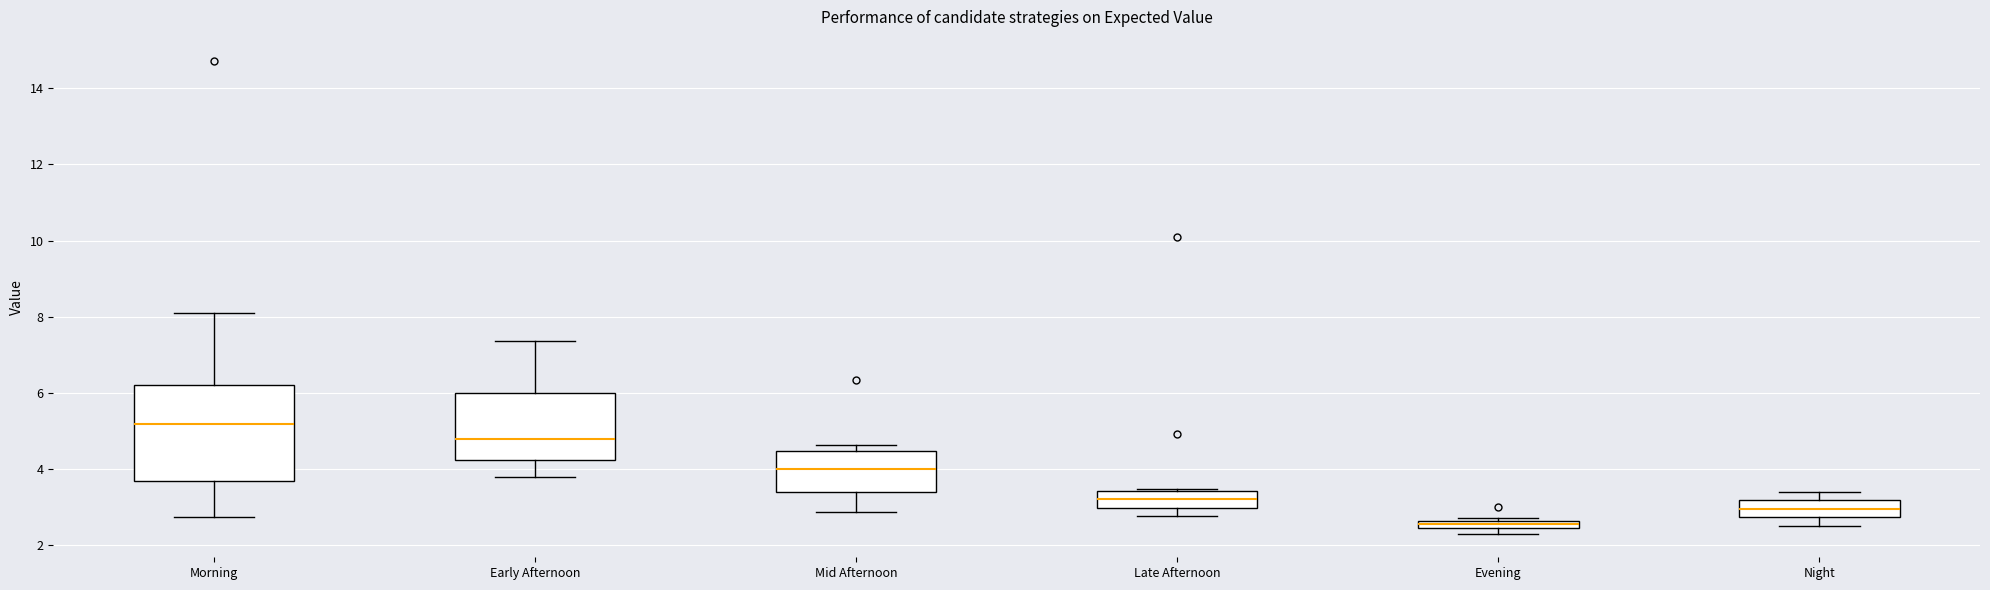

Which box has the lowest median line?

Evening